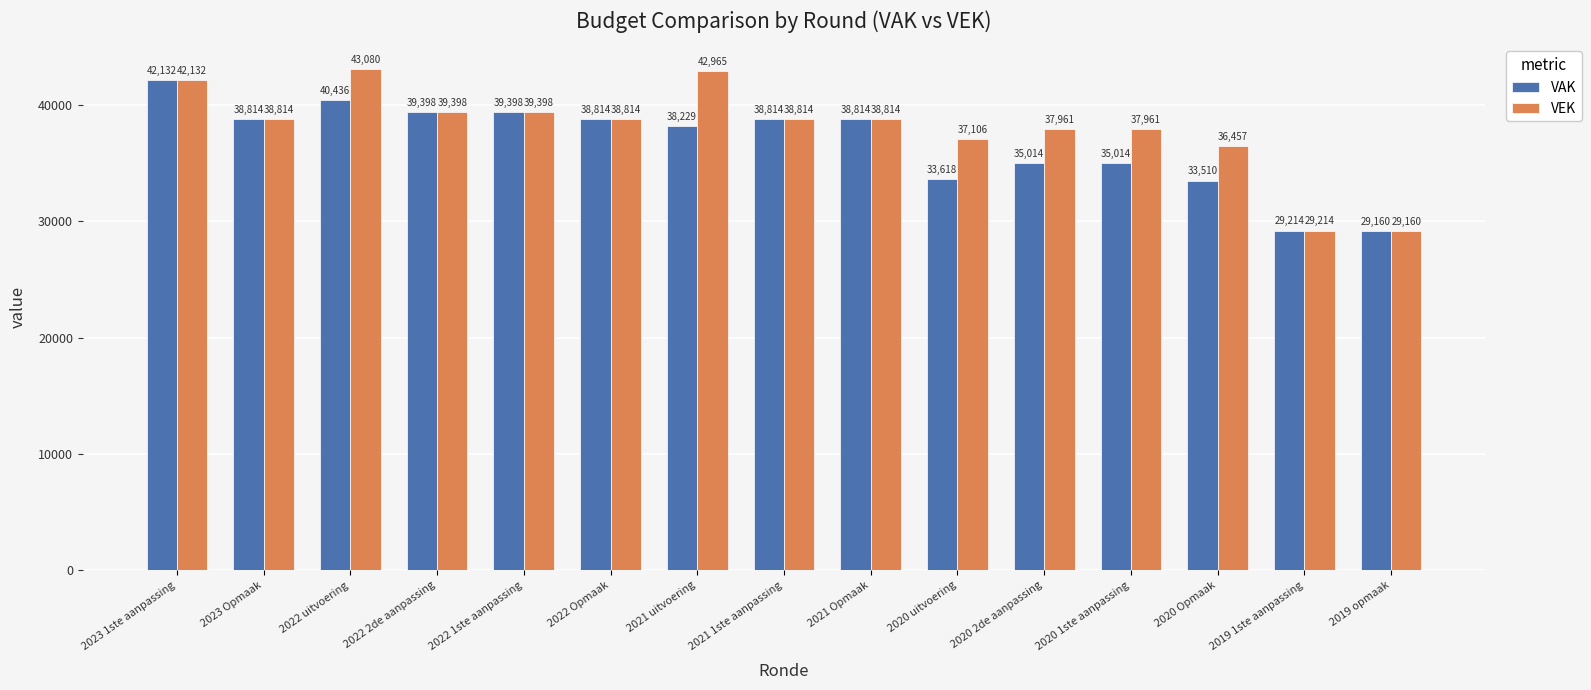

At which label does VAK reach its minimum?

2019 opmaak